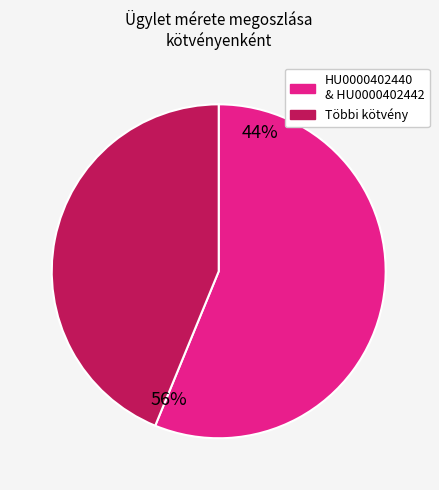

Does any single category account for the majority?

Yes